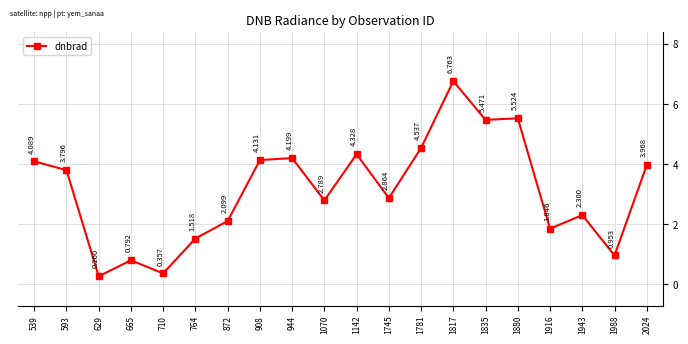

How many series are shown in this chart?

1